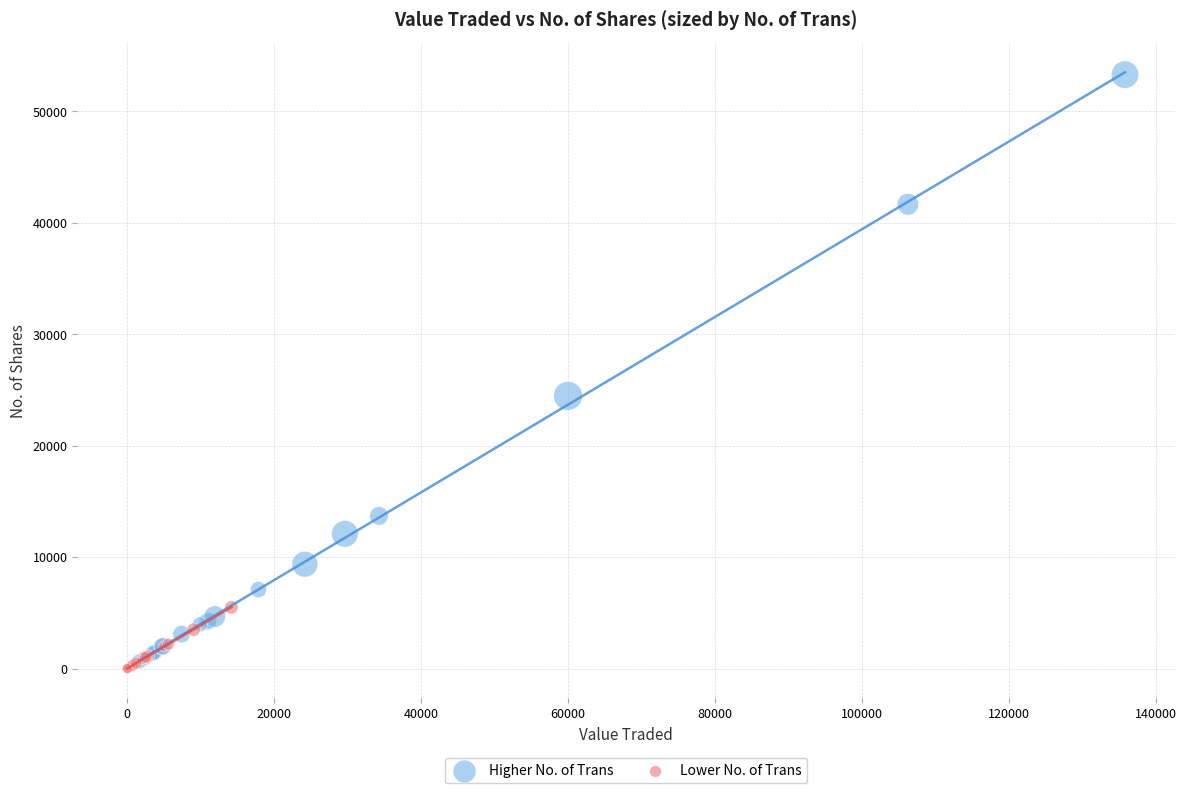

Which series has the widest spread of Y values?

Higher No. of Trans